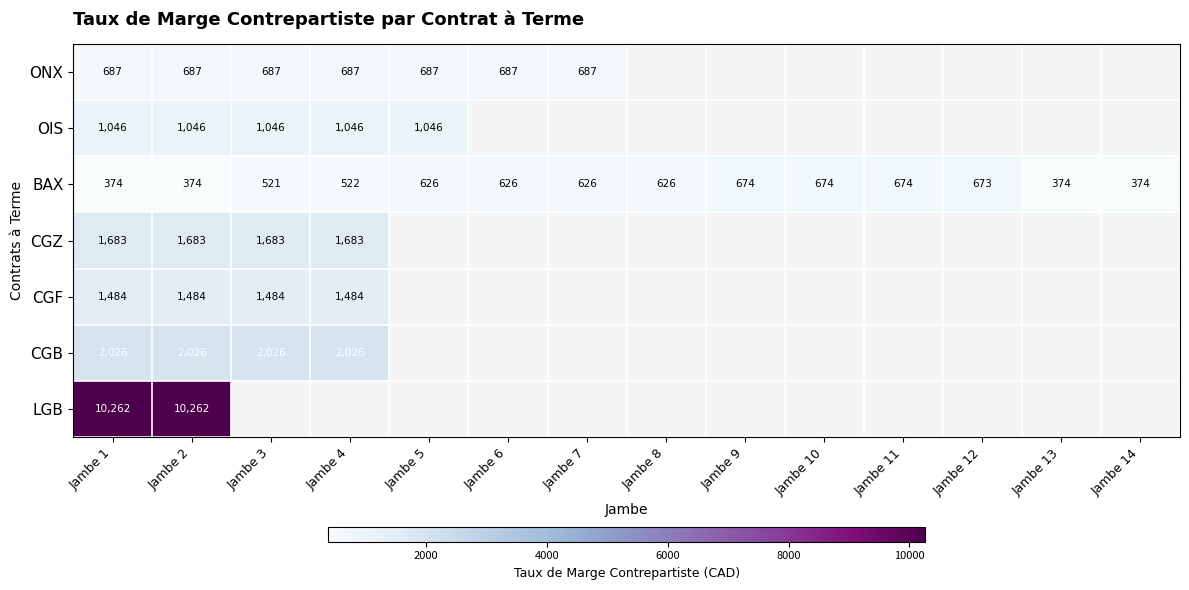

The value of ONX at Jambe 1 is 470. True or false?

False